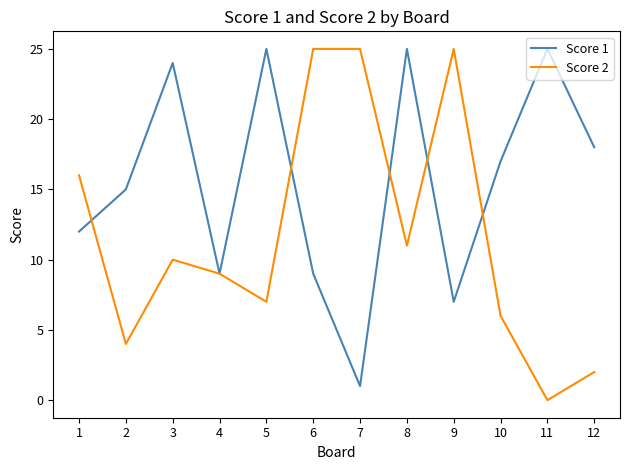

List the series in order of their overall mean, lowest first.

Score 2, Score 1